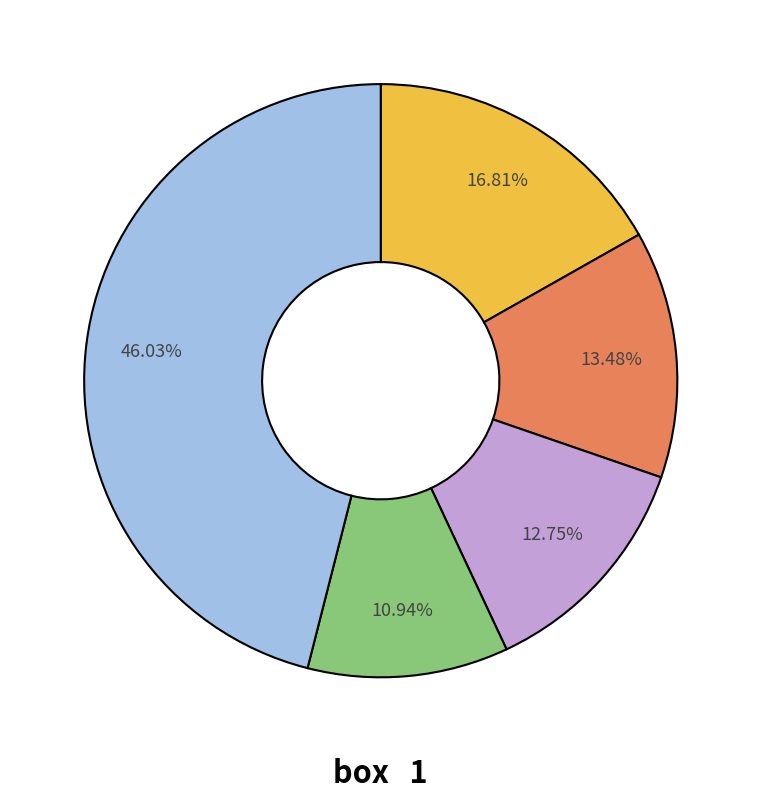

Is there any slice that represents more than half of the pie?

No